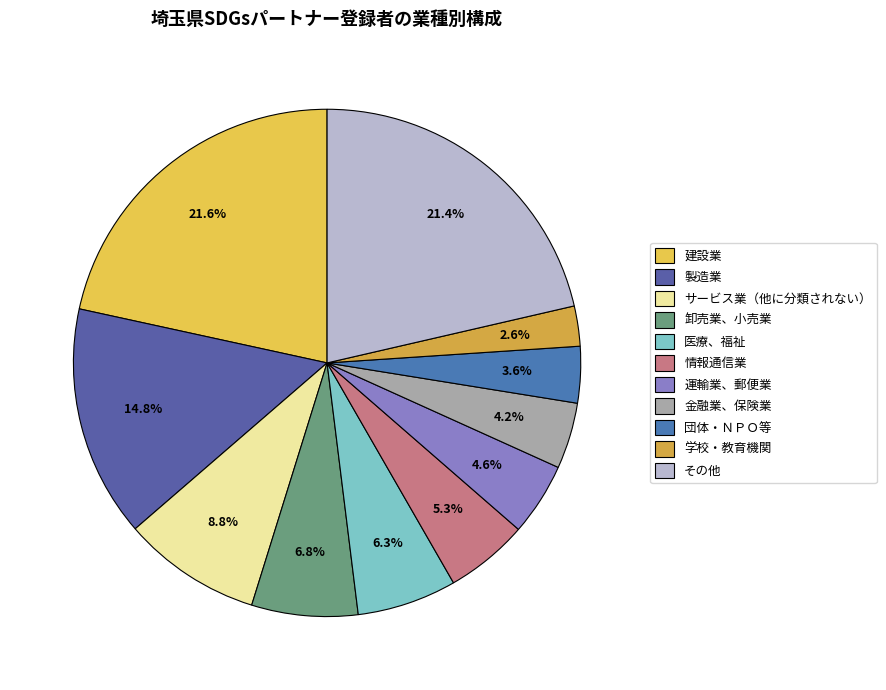

How many slices are in this pie chart?

11